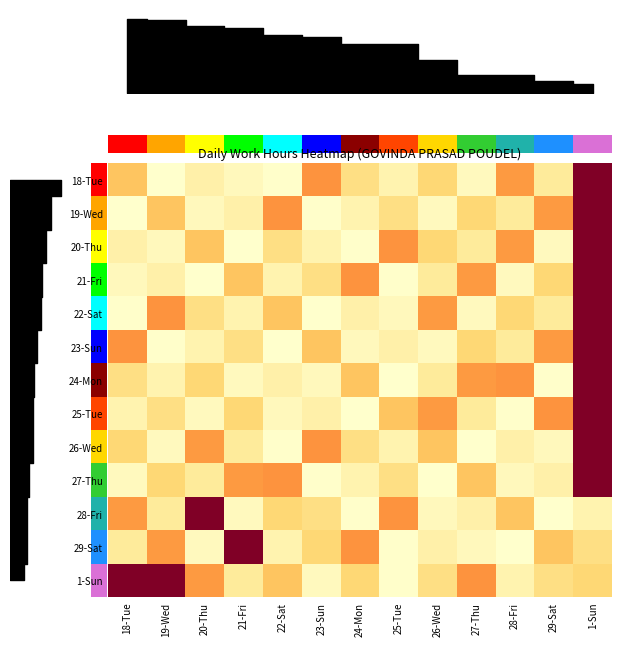

What is the total value across all series at 23-Sun?

162.6